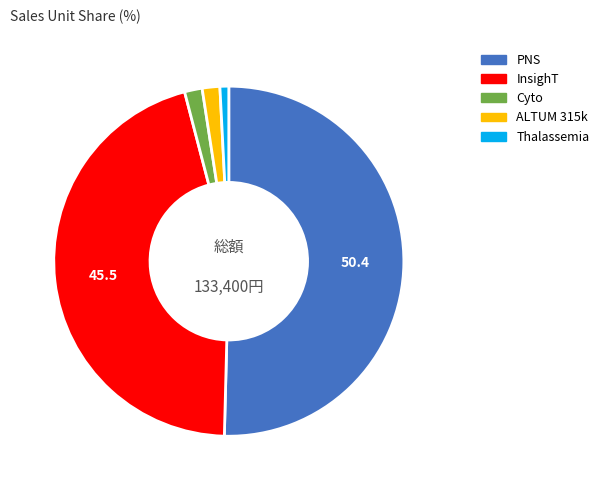

Does Cyto account for over 50% of the chart?

No